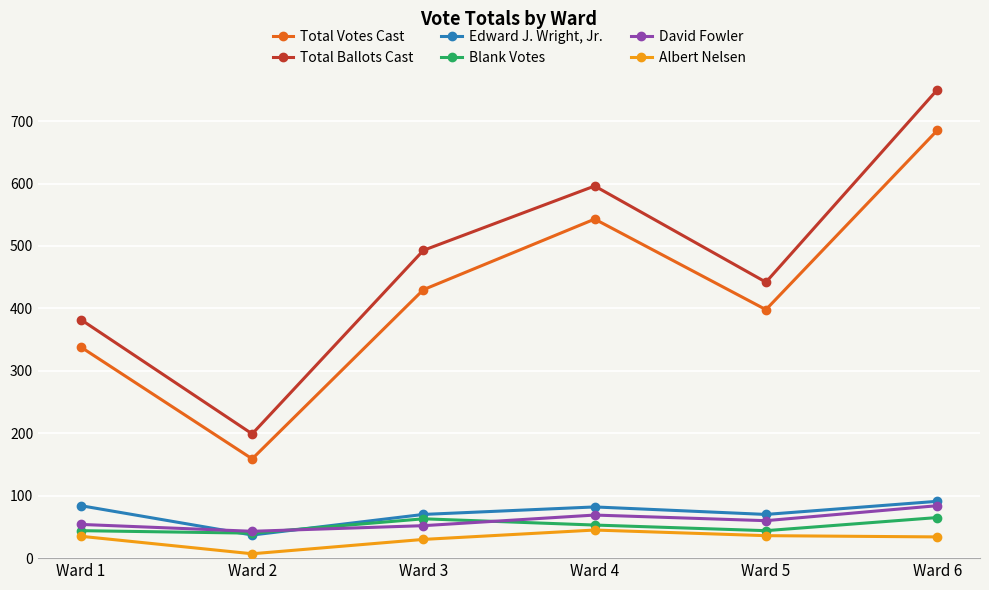

What are all the series names shown in the legend?

Total Votes Cast, Total Ballots Cast, Edward J. Wright, Jr., Blank Votes, David Fowler, Albert Nelsen